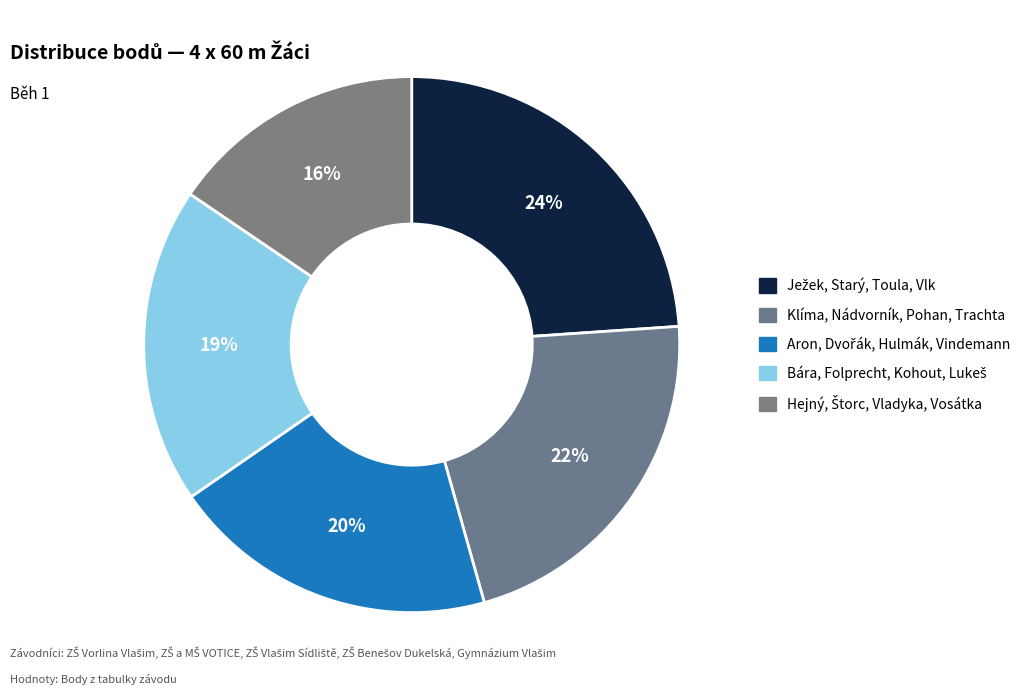

How many segments does this pie chart have?

5